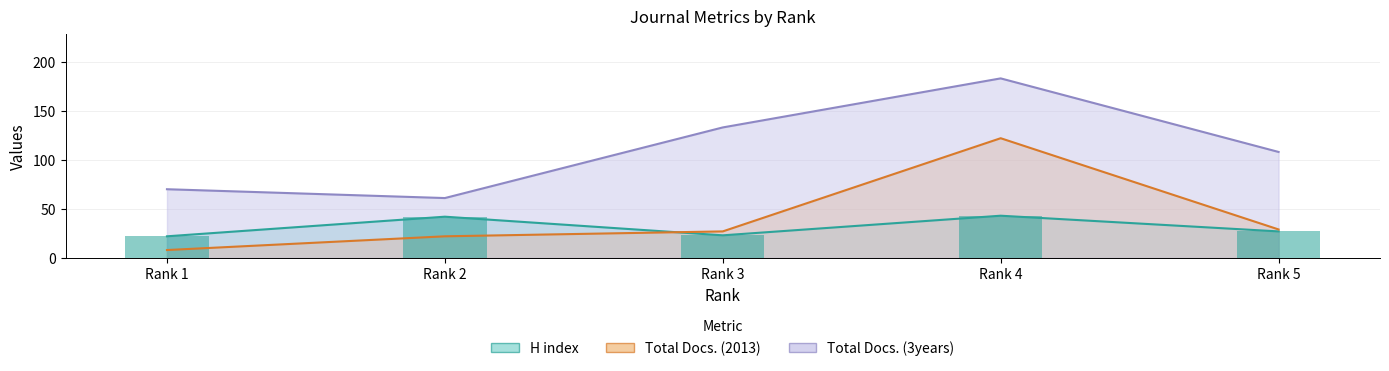

Does the chart contain any negative values?

No